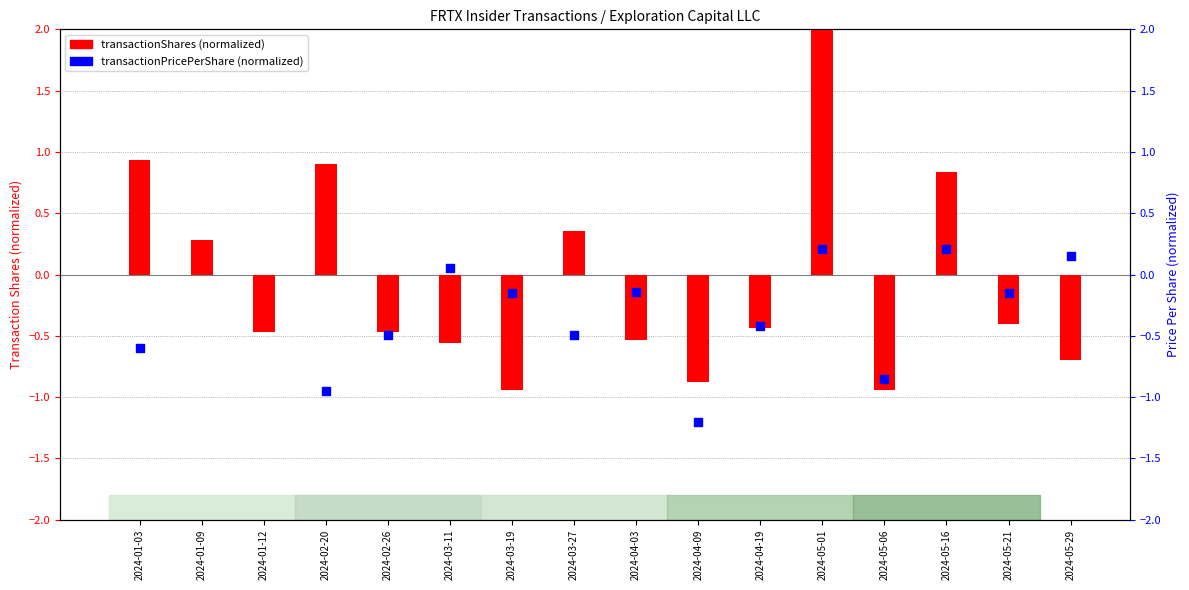

At how many categories does at least one series exceed 0?

9